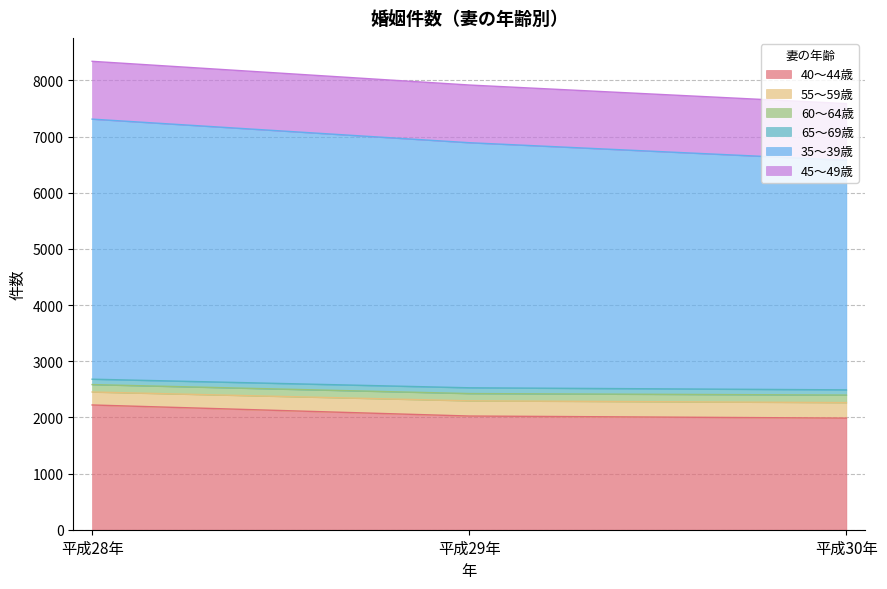

Does the chart display data point markers on the line(s)?

No